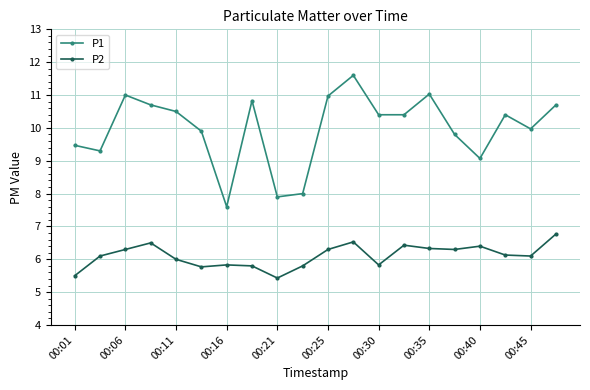

Rank the series by their maximum value, from lowest to highest.

P2, P1